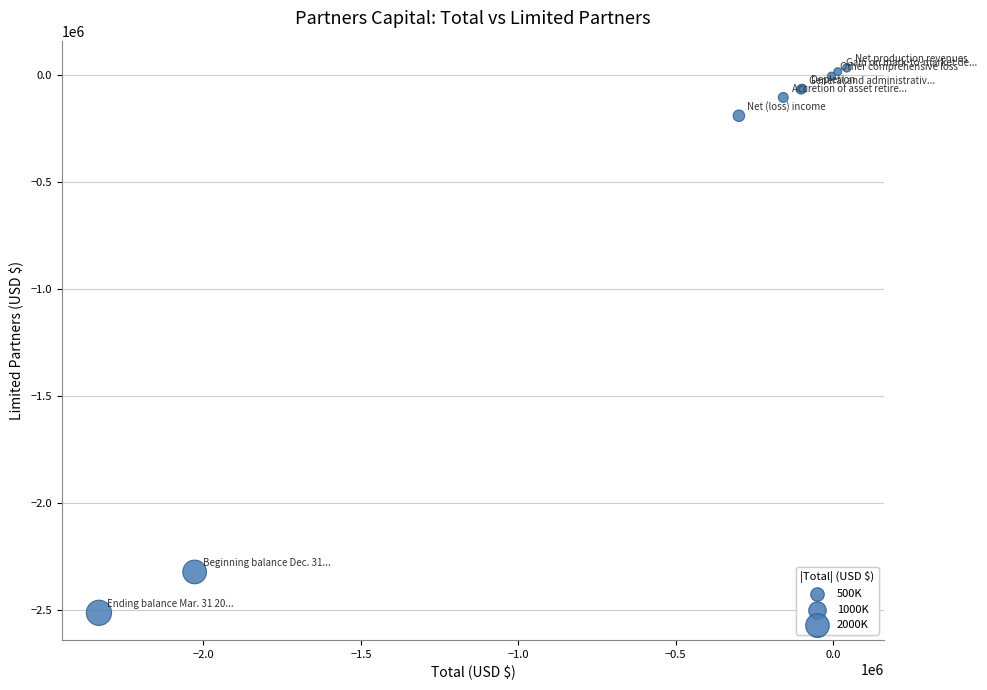

What Y value in the scatter plot is closest to -1239800?

-190900